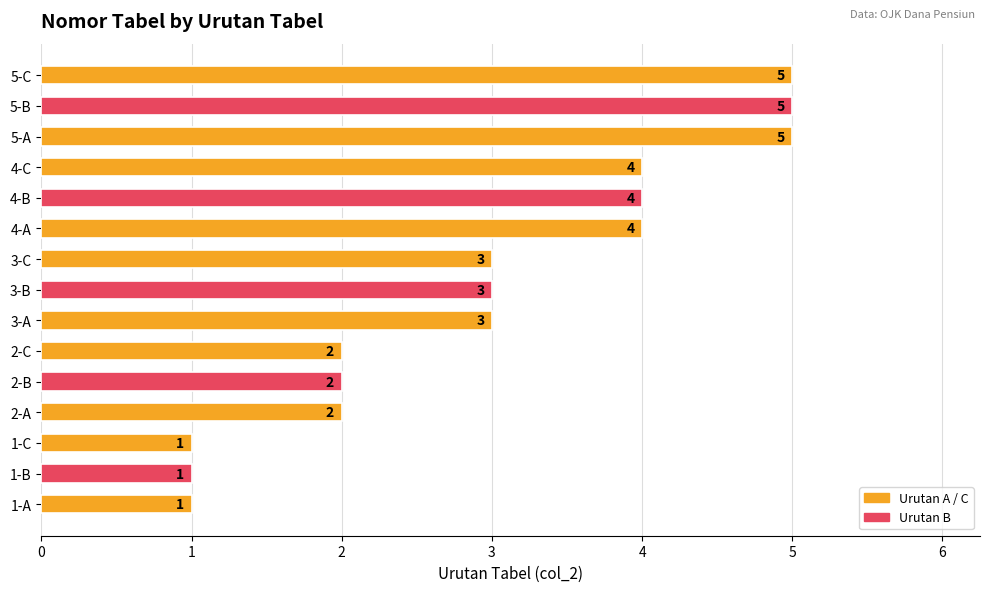

Count the values in the range 2 to 4.

9